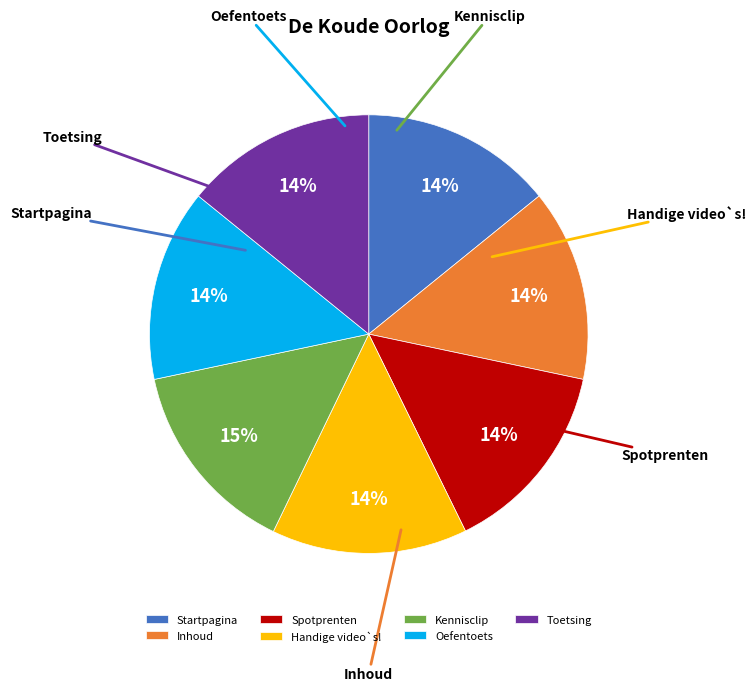

To the nearest percent, what portion does Startpagina represent?

14%